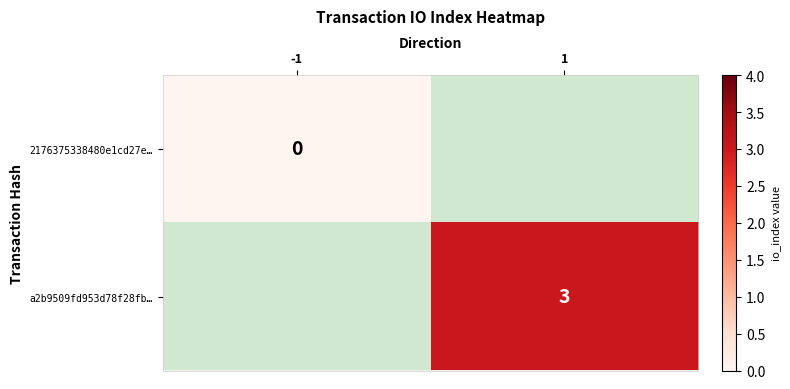

True or false: a2b9509fd953d78f28fb… has a value of 3 at 1.

True